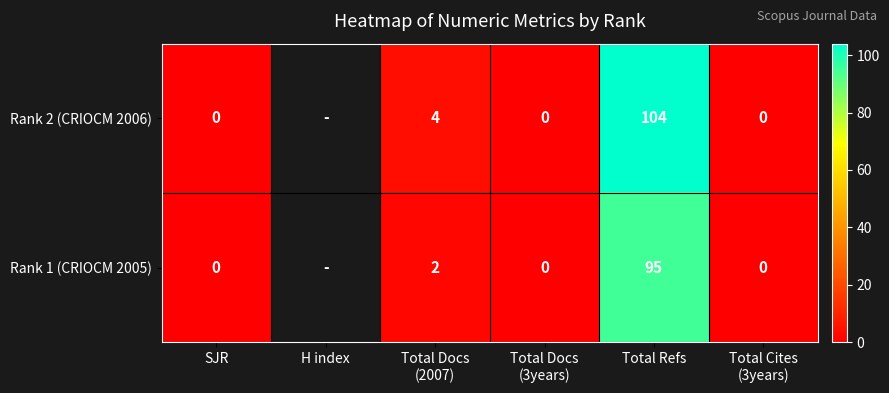

True or false: Rank 2 (CRIOCM 2006) has a value of 104 at Total Refs.

True